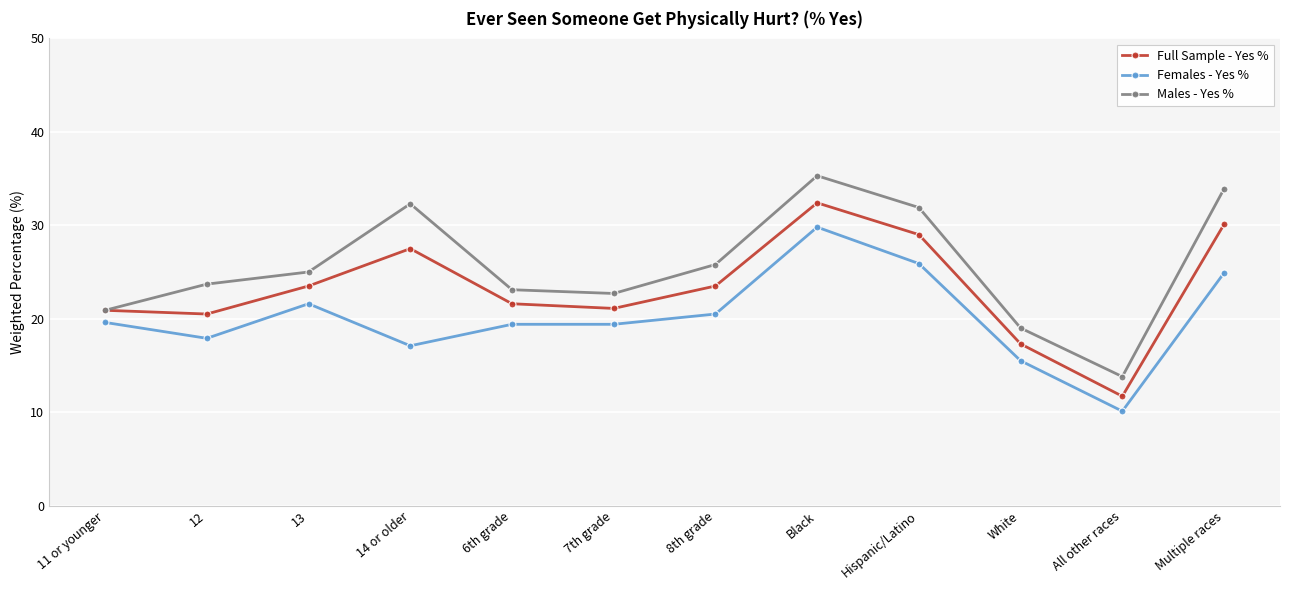

Which series changed the most between 14 or older and 7th grade?

Males - Yes %